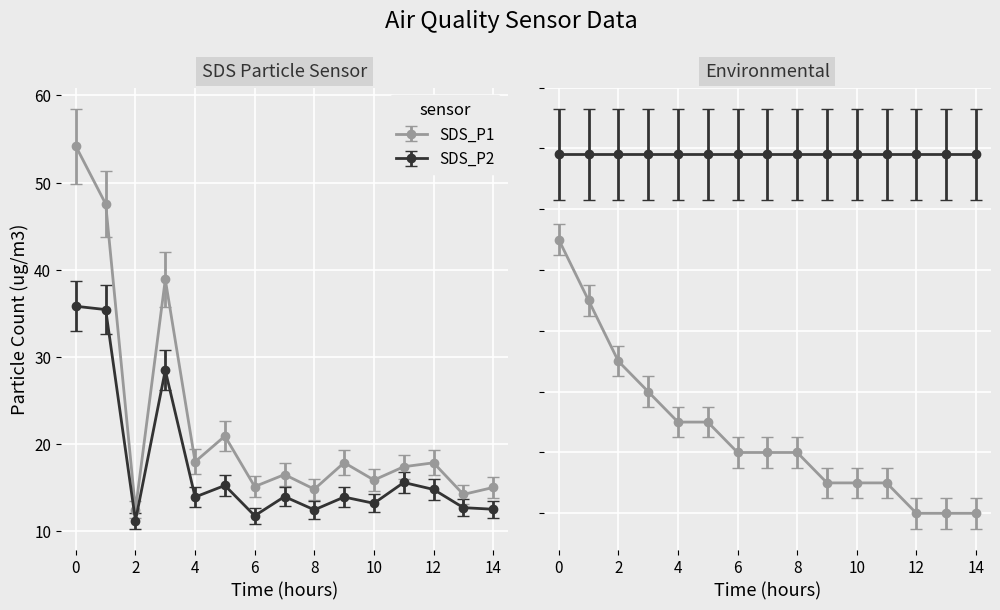

Count the number of categories in the chart.

15